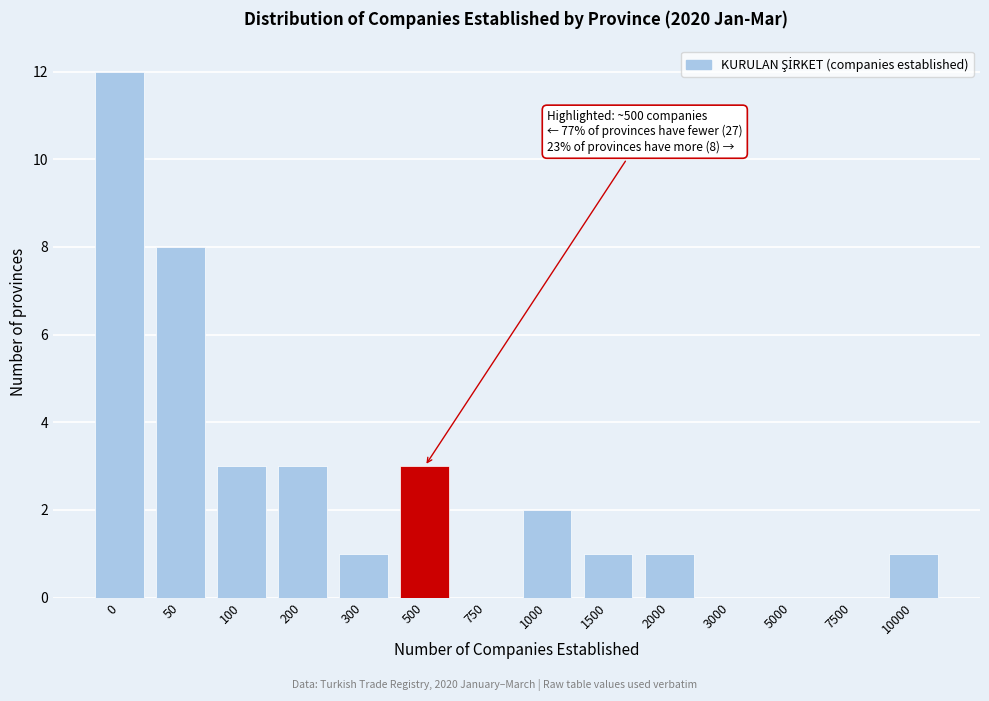

Reading left to right, extract all data points from this chart.

0=12	50=8	100=3	200=3	300=1	500=3	750=0	1000=2	1500=1	2000=1	3000=0	5000=0	7500=0	10000=1